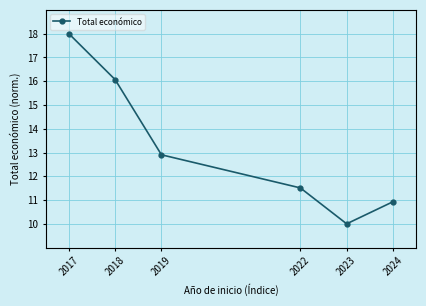

Reading left to right, what are all the values shown in this chart?

18.0	16.1	12.9	11.5	10.0	10.9